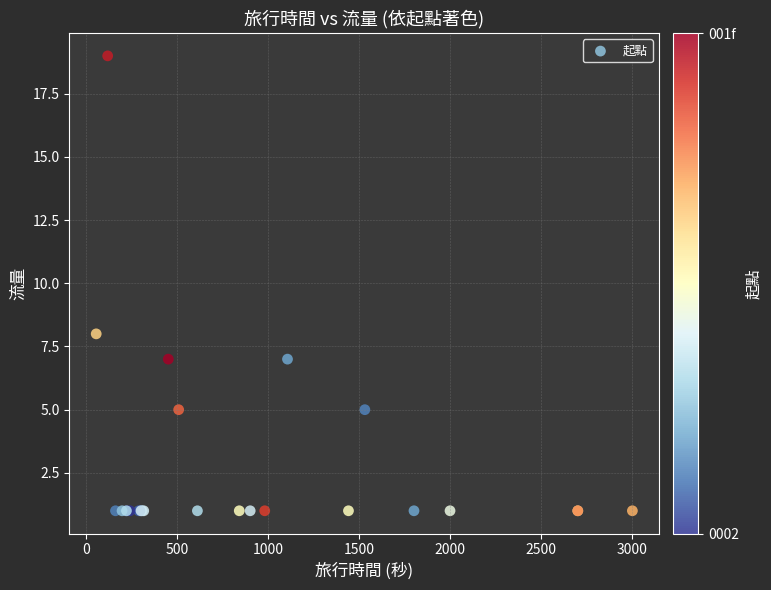

What Y value in the scatter plot is closest to 10?

8